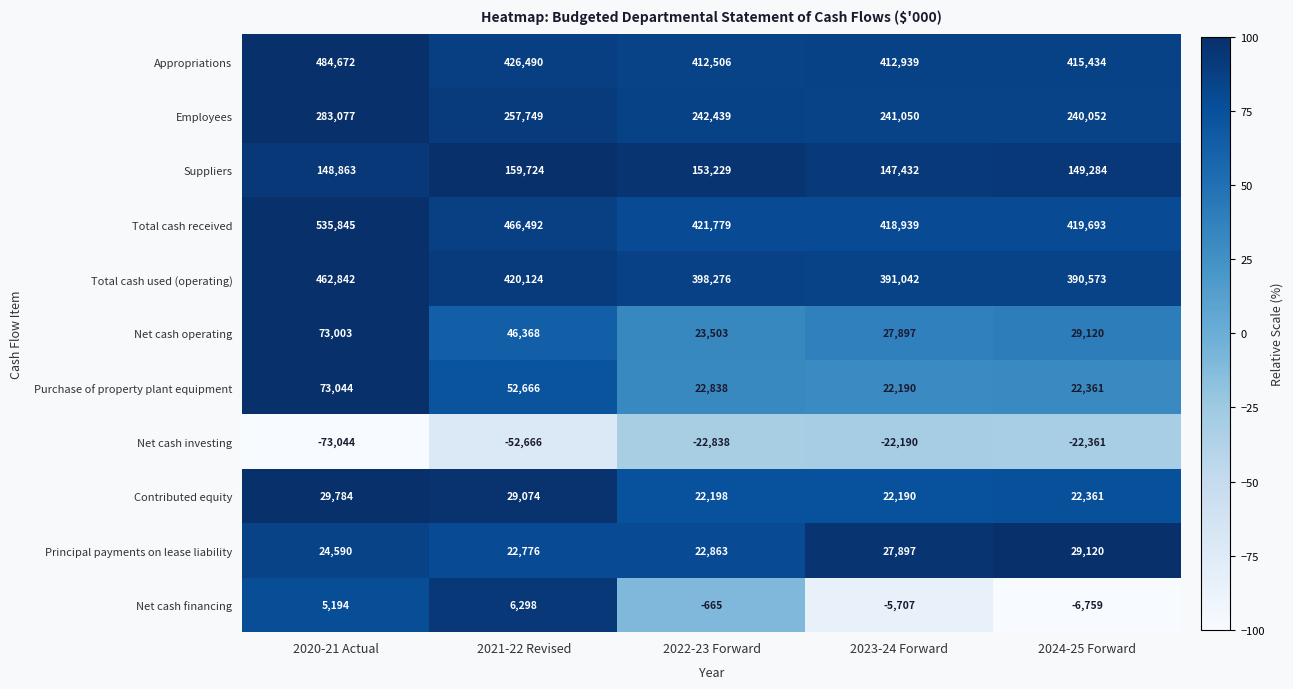

At 2021-22 Revised, list the series in order from largest to smallest.

Total cash received, Appropriations, Total cash used (operating), Employees, Suppliers, Purchase of property plant equipment, Net cash operating, Contributed equity, Principal payments on lease liability, Net cash financing, Net cash investing